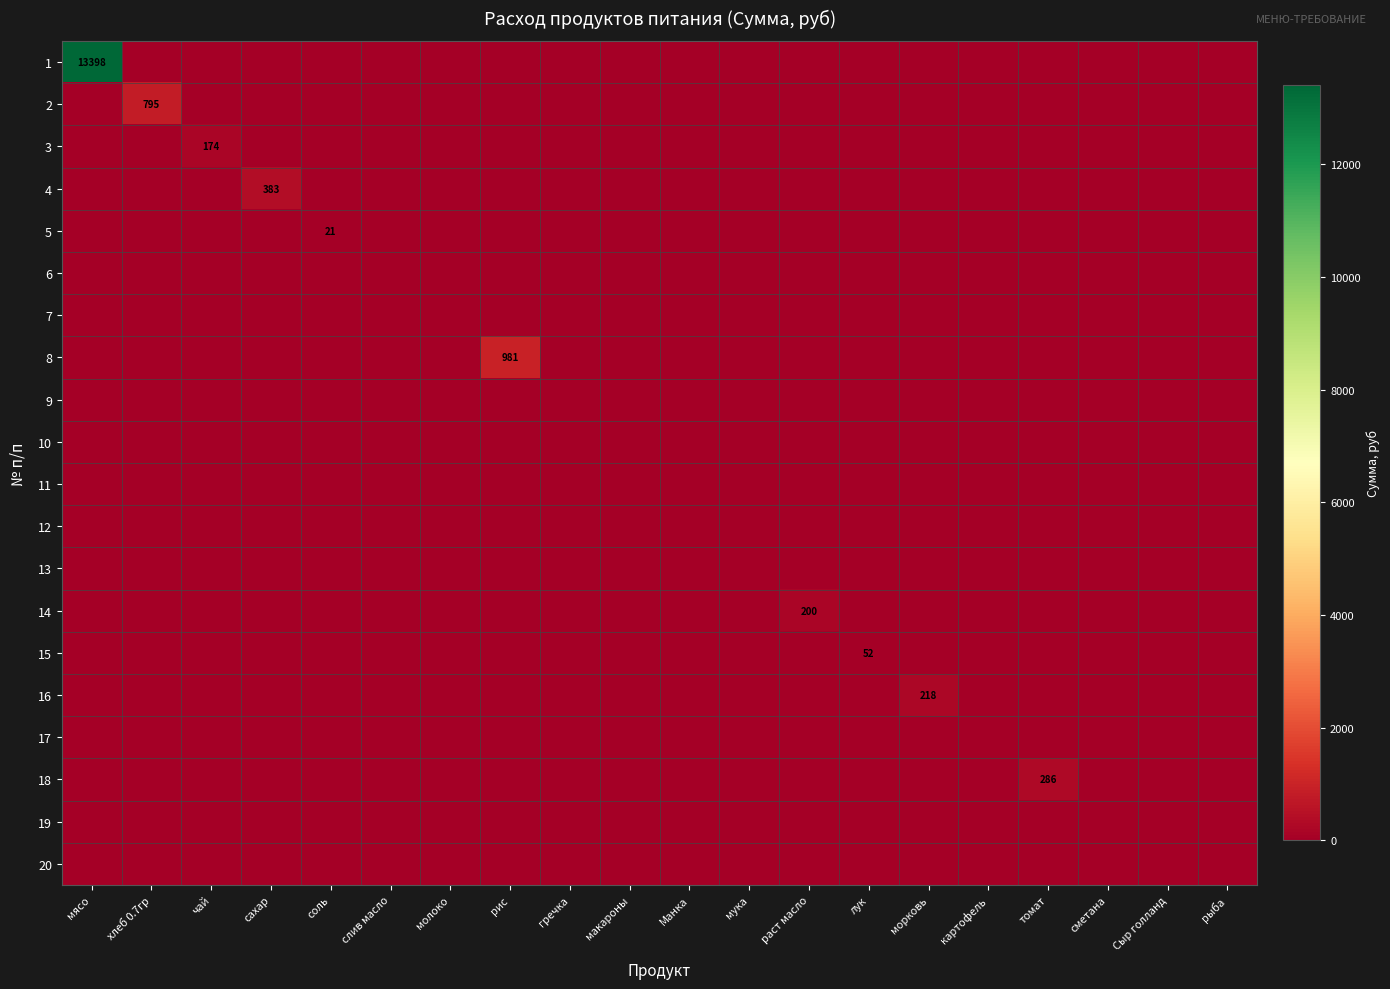

Rank the series at мука from lowest to highest value.

1, 2, 3, 4, 5, 6, 7, 8, 9, 10, 11, 12, 13, 14, 15, 16, 17, 18, 19, 20